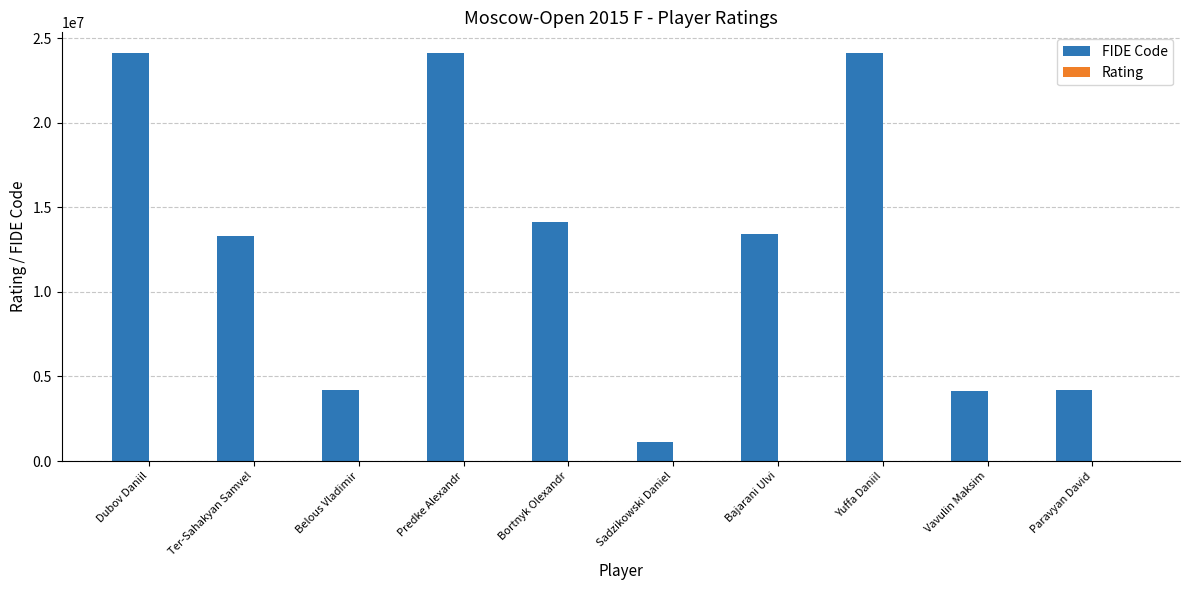

Which series changed the most between Belous Vladimir and Bortnyk Olexandr?

FIDE Code